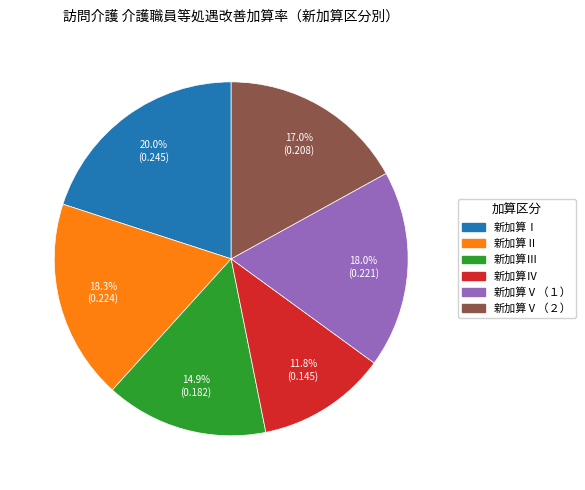

To the nearest percent, what is the difference between the largest and smallest slice percentages?

8%